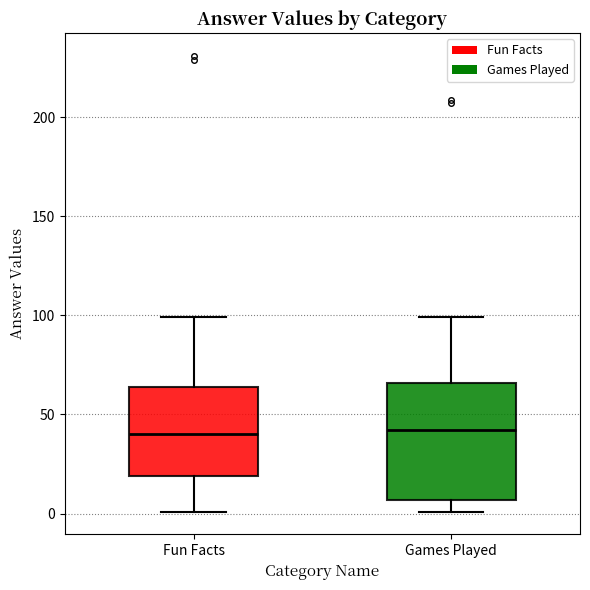

Reading left to right, read every box against the y-axis: the position of its median line, the range the box covers, and the ends of its whiskers. The values are not printed on the chart, so give them approximately, as read against the axis.

Fun Facts: median 40, box 20 to 65, whiskers 0 to 100
Games Played: median 40, box 5 to 65, whiskers 0 to 100